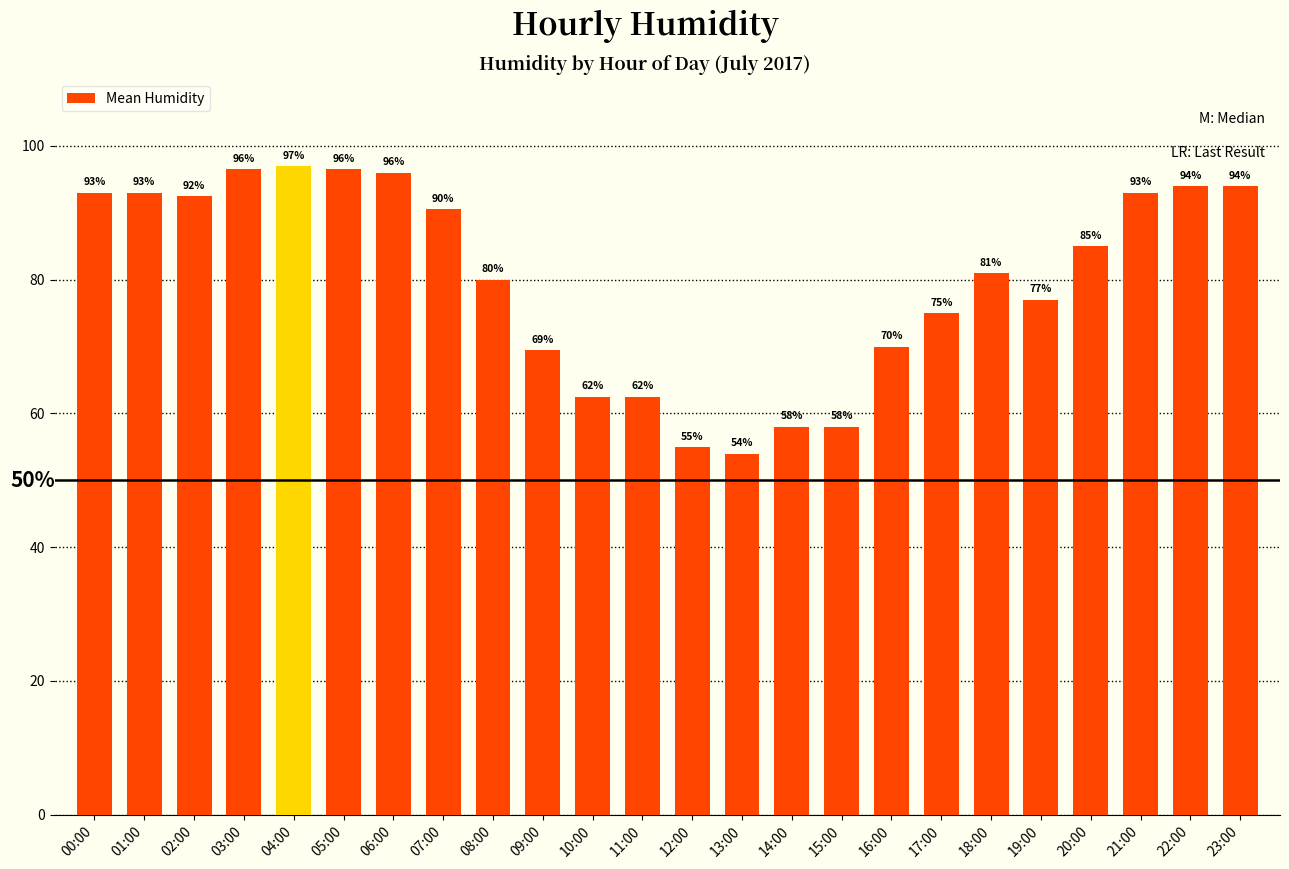

True or false: the data shows 57.2 at 02:00.

False